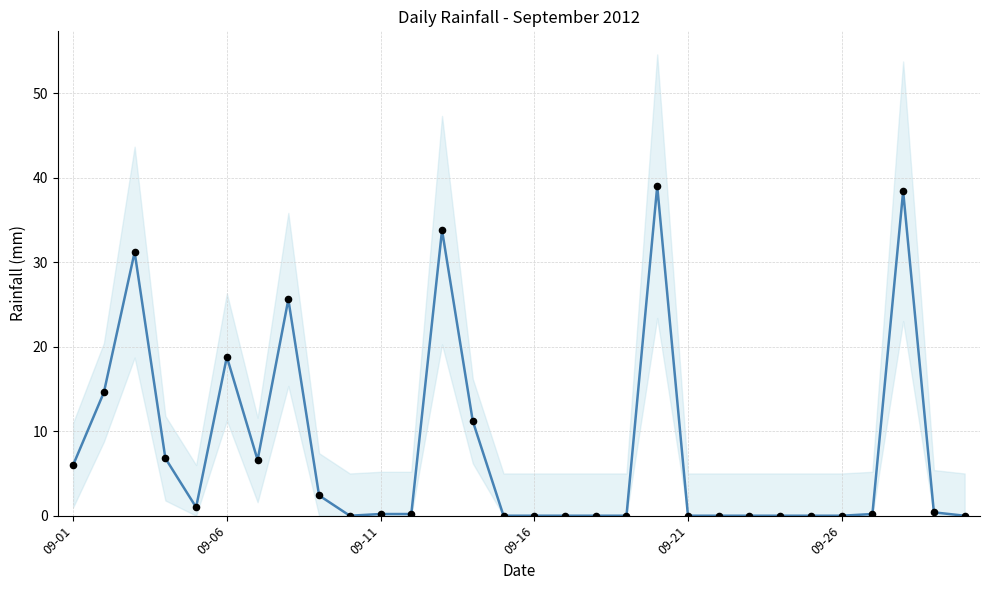

Which series has the largest total across all categories?

rain